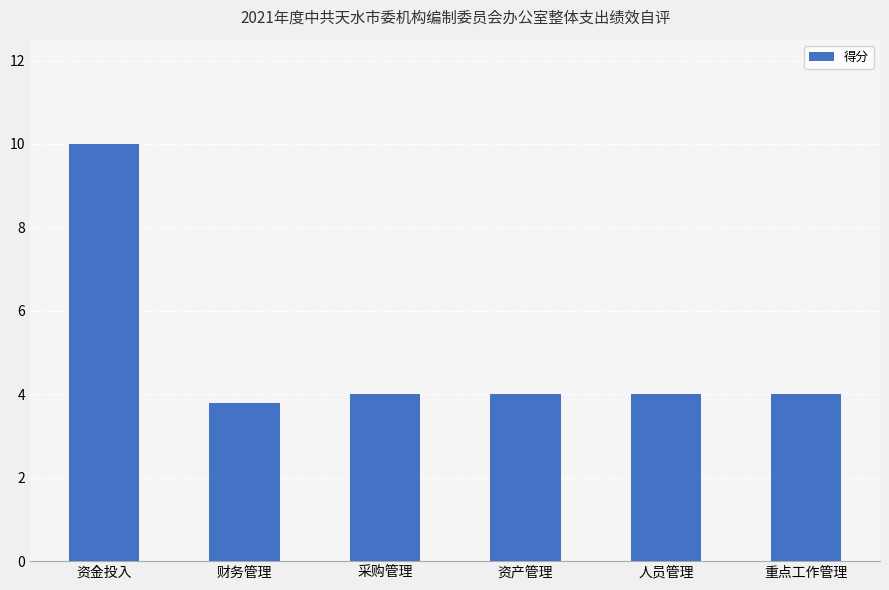

How many data points does each series have?

6